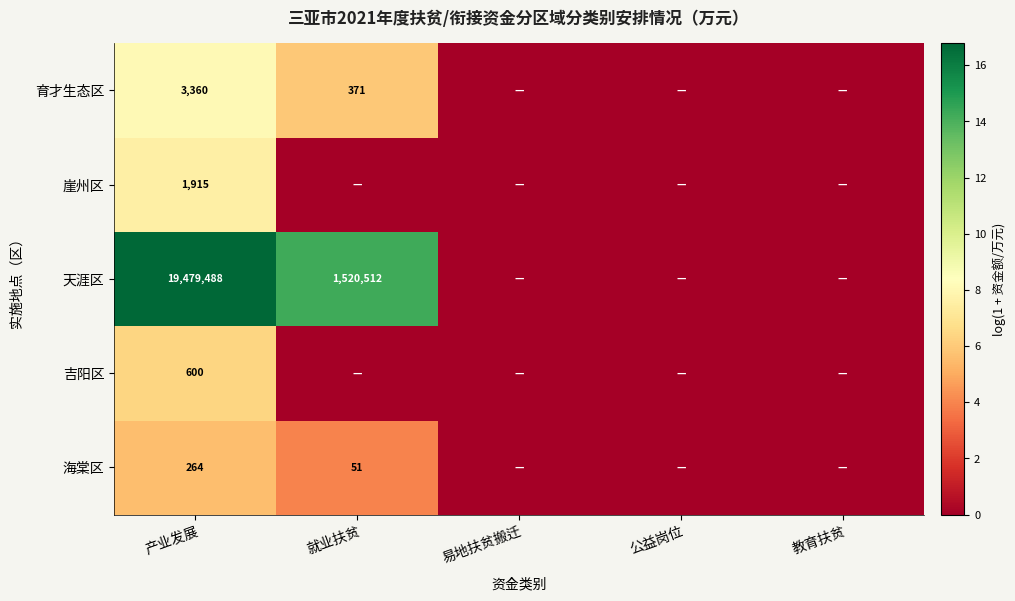

The 吉阳区 series shows 600 at 产业发展. True or false?

True